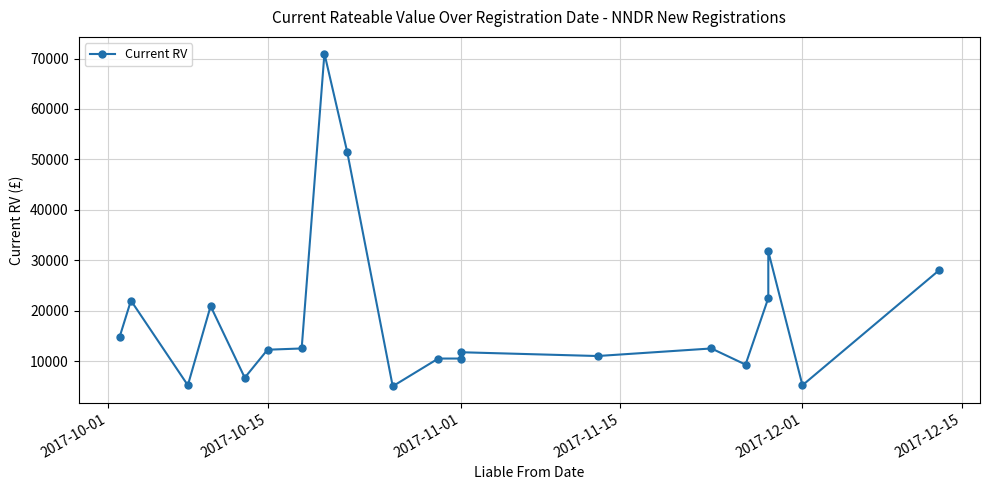

The value at 2017-10-01 is 14750. True or false?

True